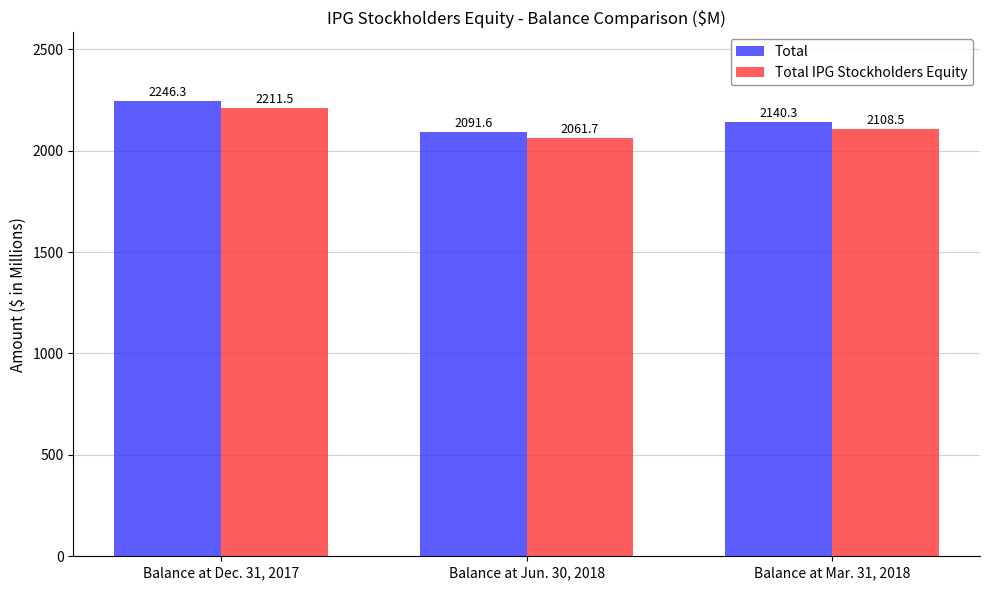

List the series in order of their overall mean, highest first.

Total, Total IPG Stockholders Equity